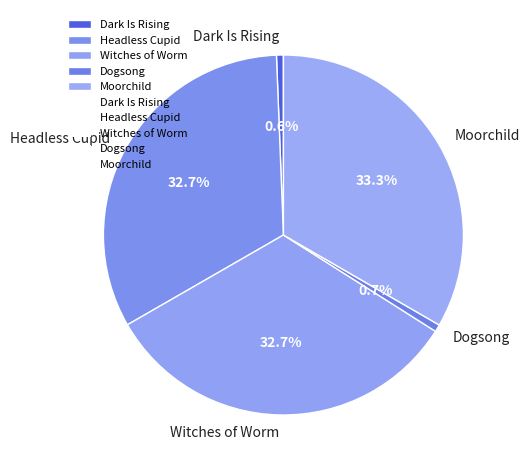

Which has a higher value, Dark Is Rising or Headless Cupid?

Headless Cupid